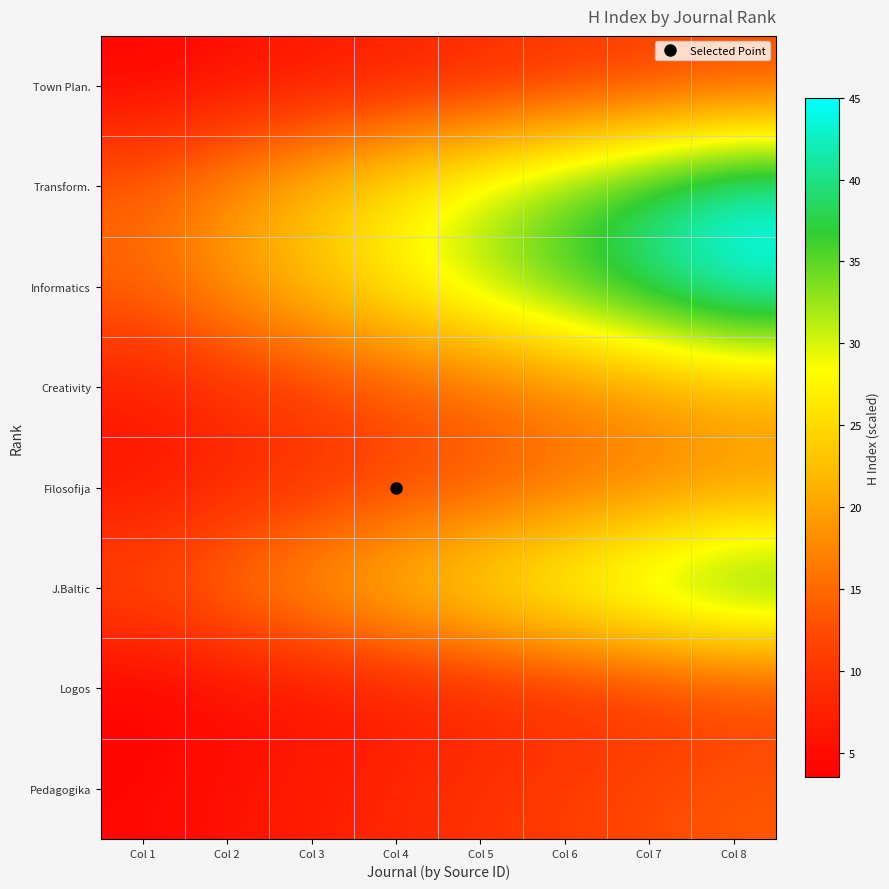

Reading left to right, extract all data points from this chart.

Town Plan.: Col 1=4.0	Col 2=5.1	Col 3=6.3	Col 4=7.4	Col 5=8.6	Col 6=9.7	Col 7=10.9	Col 8=12.0
Transform.: Col 1=14.5	Col 2=18.6	Col 3=22.8	Col 4=26.9	Col 5=31.1	Col 6=35.2	Col 7=39.4	Col 8=43.5
Informatics: Col 1=15.0	Col 2=19.3	Col 3=23.6	Col 4=27.9	Col 5=32.1	Col 6=36.4	Col 7=40.7	Col 8=45.0
Creativity: Col 1=7.0	Col 2=9.0	Col 3=11.0	Col 4=13.0	Col 5=15.0	Col 6=17.0	Col 7=19.0	Col 8=21.0
Filosofija: Col 1=6.0	Col 2=7.7	Col 3=9.4	Col 4=11.1	Col 5=12.9	Col 6=14.6	Col 7=16.3	Col 8=18.0
J.Baltic: Col 1=13.0	Col 2=16.7	Col 3=20.4	Col 4=24.1	Col 5=27.9	Col 6=31.6	Col 7=35.3	Col 8=39.0
Logos: Col 1=3.5	Col 2=4.5	Col 3=5.5	Col 4=6.5	Col 5=7.5	Col 6=8.5	Col 7=9.5	Col 8=10.5
Pedagogika: Col 1=4.5	Col 2=5.8	Col 3=7.1	Col 4=8.4	Col 5=9.6	Col 6=10.9	Col 7=12.2	Col 8=13.5